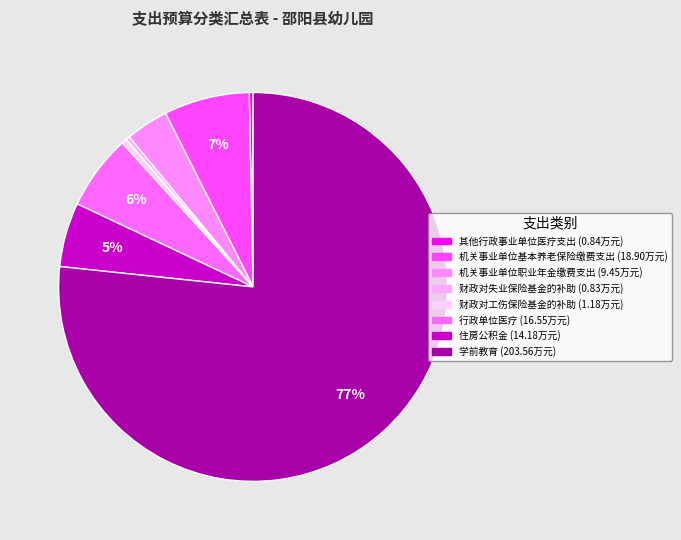

How many segments does this pie chart have?

8